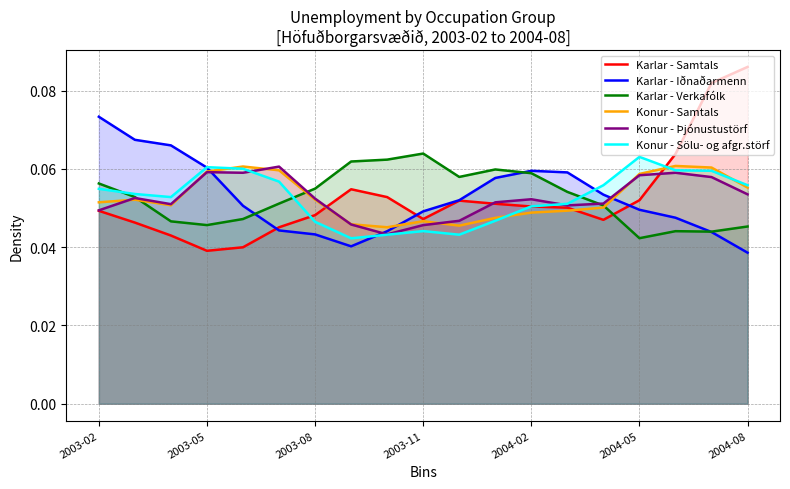

Between 2003-08 and 2004-02, which series saw the biggest shift?

Karlar - Iðnaðarmenn